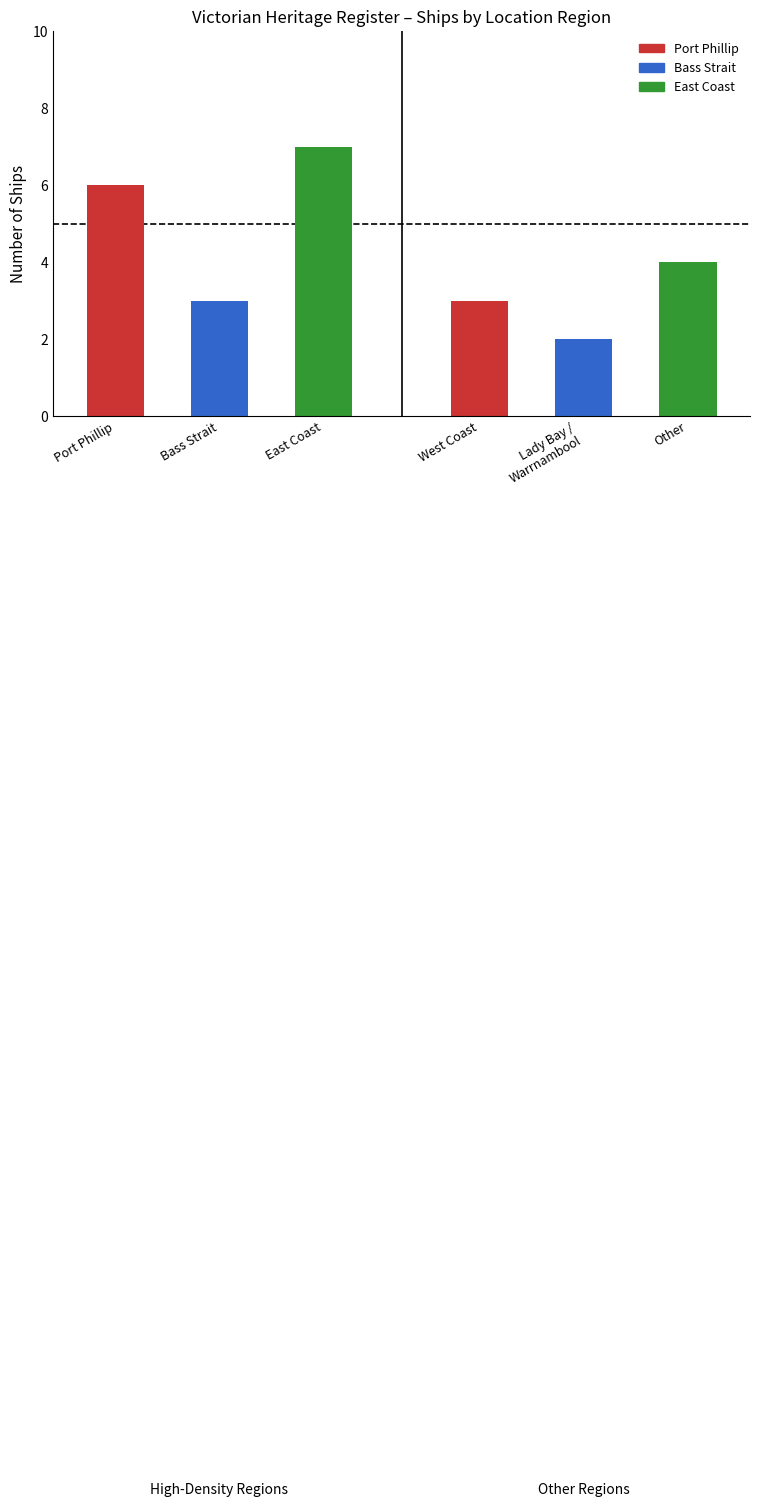

How many bars are there in total?

6